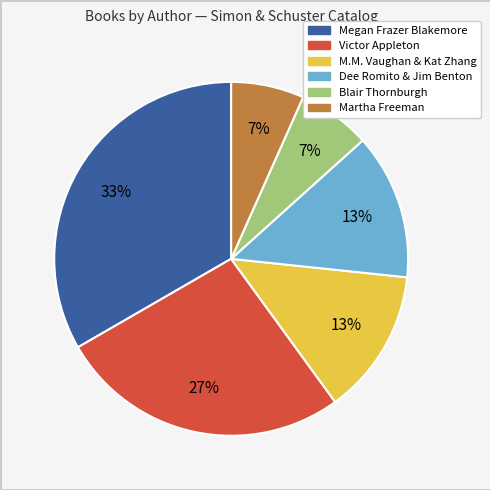

How many slices are in this pie chart?

6